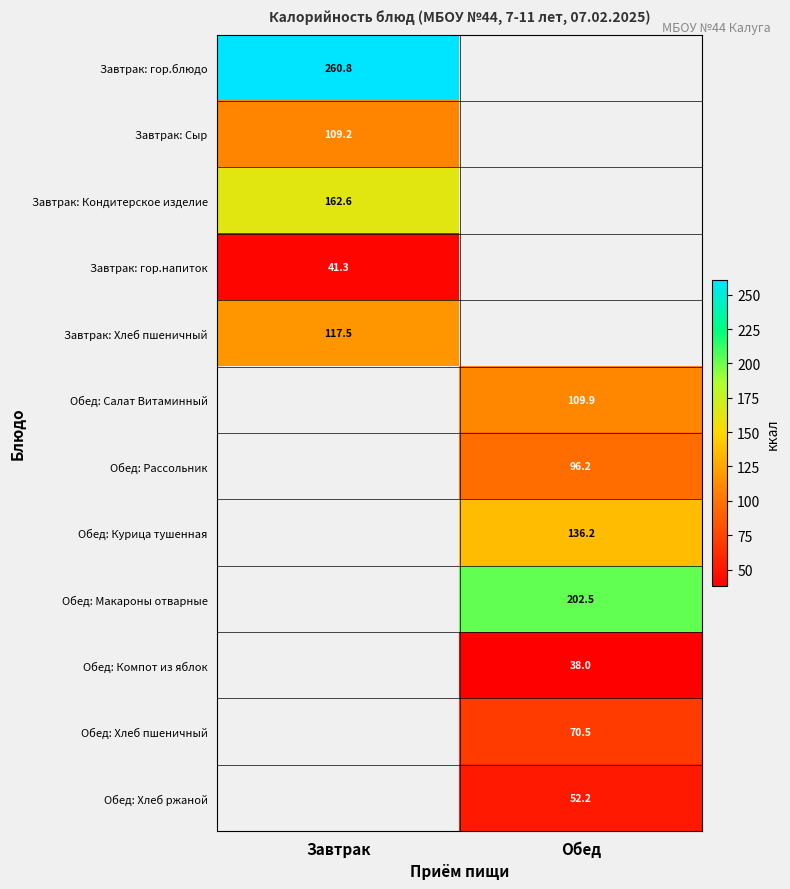

Is the value of Завтрак: гор.напиток at Завтрак greater than the value of Завтрак: Кондитерское изделие at Завтрак?

No